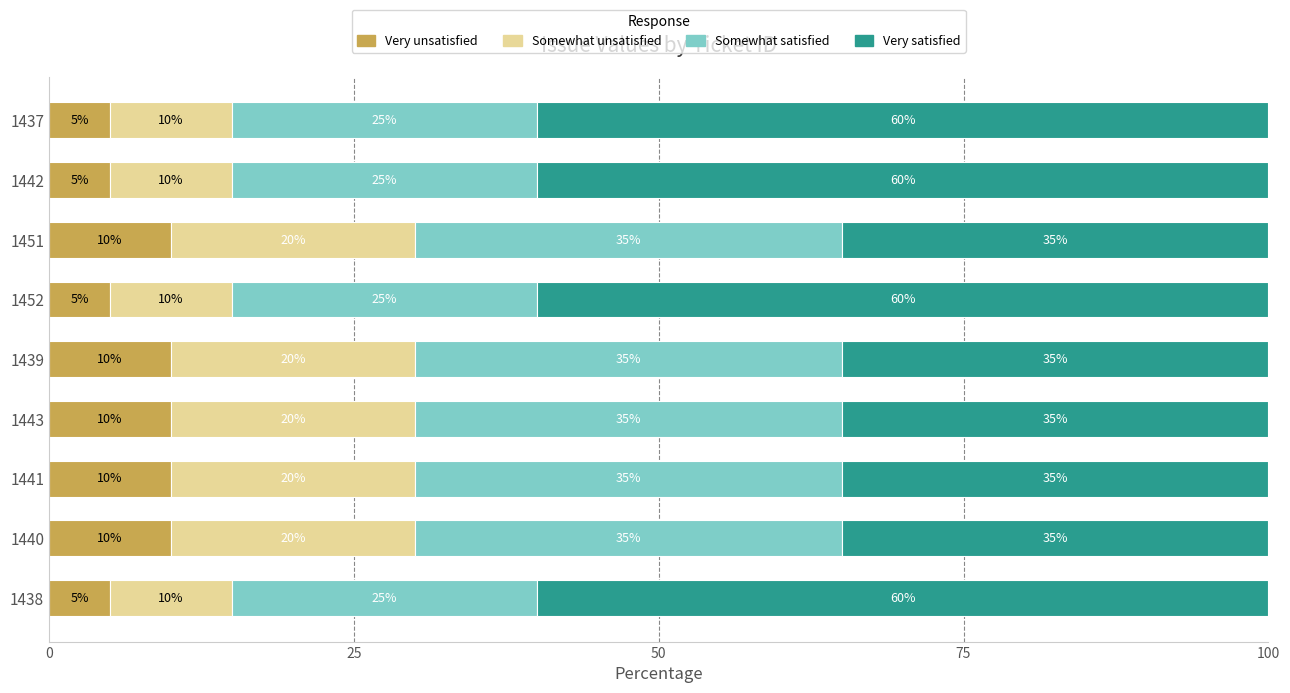

What is the highest value of the Very unsatisfied series?

10